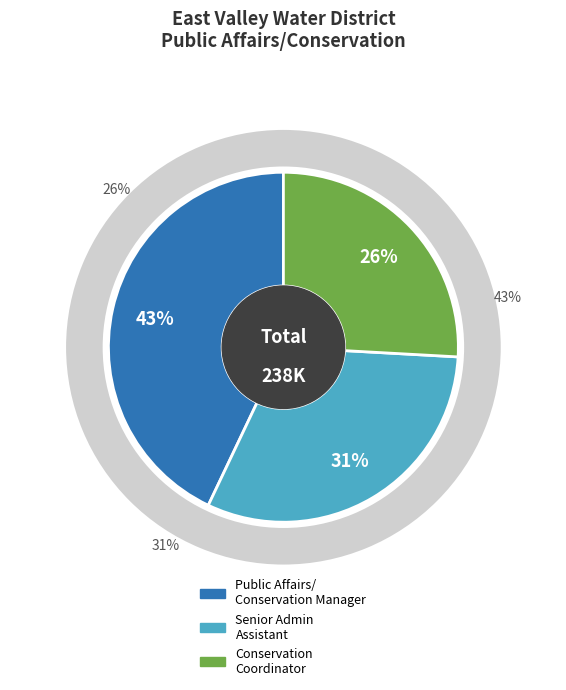

Which has a higher value, Conservation Coordinator or Senior Administrative Assistant?

Senior Administrative Assistant